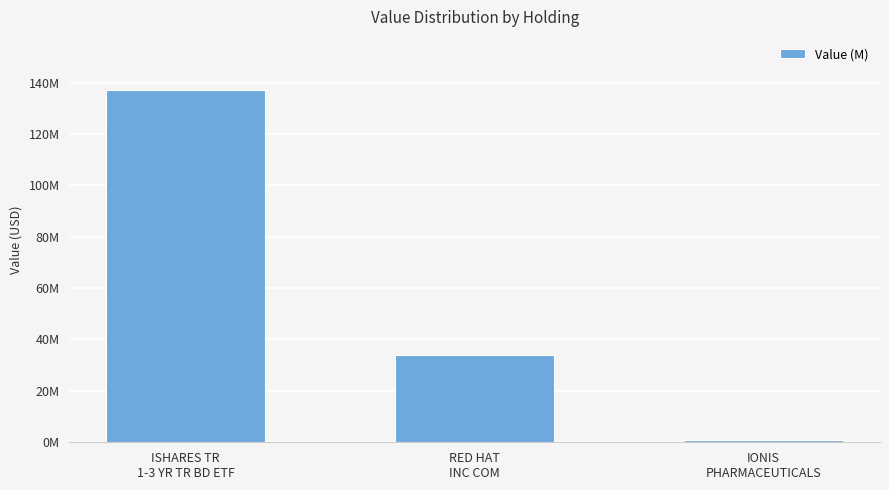

What is the value of the 2nd bar from the left?

33924000